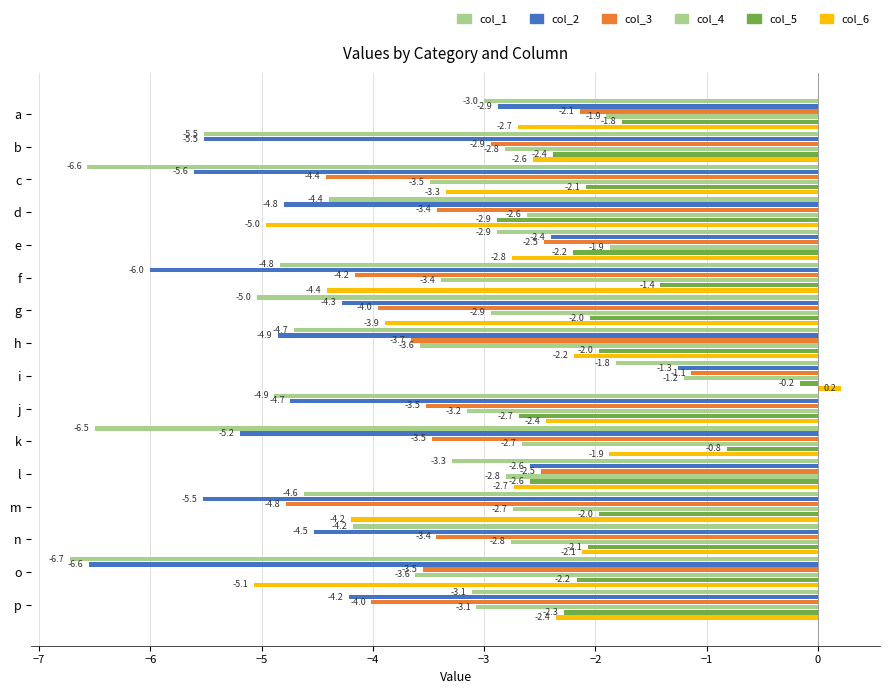

Rank the series by their maximum value, from lowest to highest.

col_1, col_2, col_4, col_3, col_5, col_6